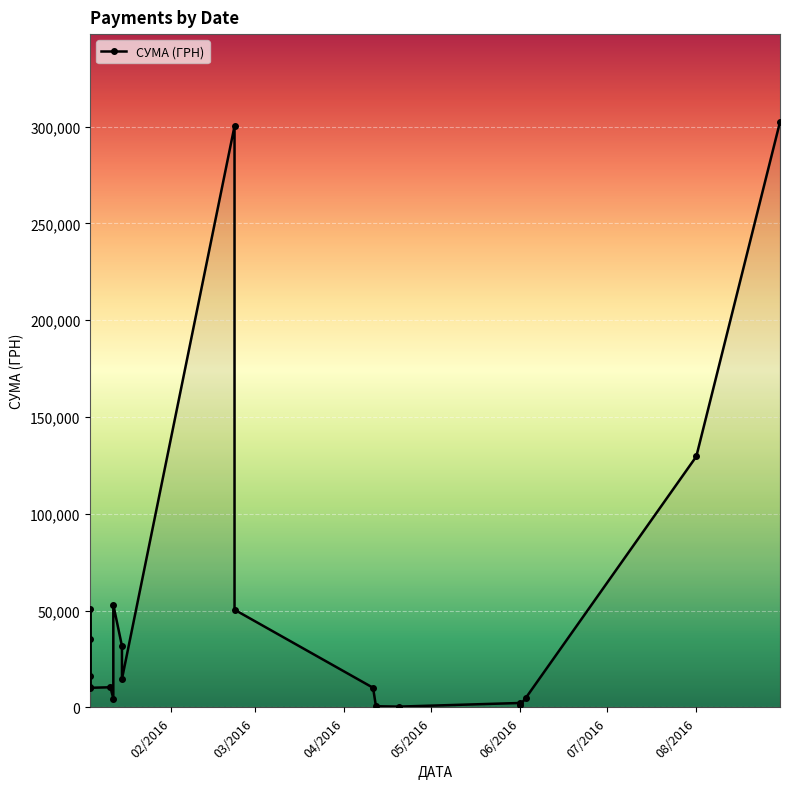

List the labels in order of value, smallest first.

20.04.2016, 12.04.2016, 01.06.2016, 01.06.2016, 12.01.2016, 03.06.2016, 04.01.2016, 11.04.2016, 11.01.2016, 04.01.2016, 15.01.2016, 04.01.2016, 15.01.2016, 04.01.2016, 23.02.2016, 04.01.2016, 12.01.2016, 01.08.2016, 23.02.2016, 30.08.2016